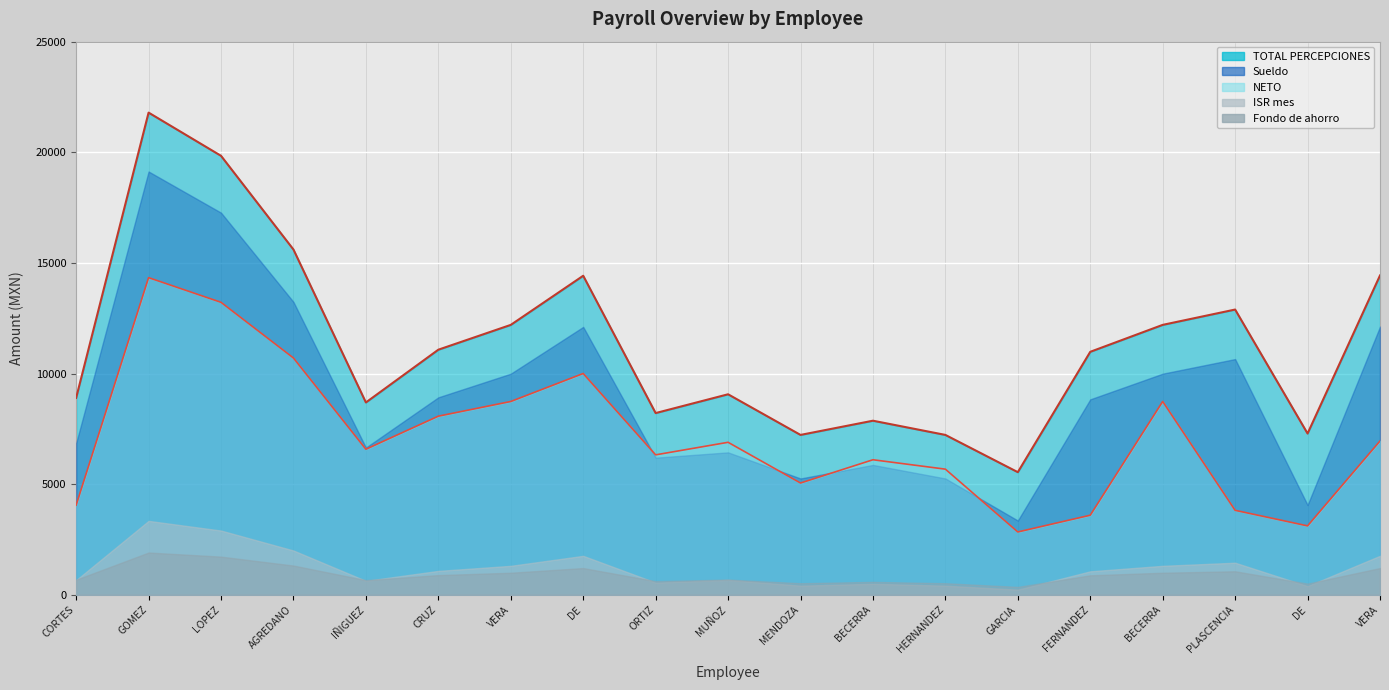

Is the value of TOTAL PERCEPCIONES at IÑIGUEZ GONZALEZ MIGUEL ANGEL greater than the value of ISR mes at CRUZ TORRES JOSE GUADALUPE?

Yes